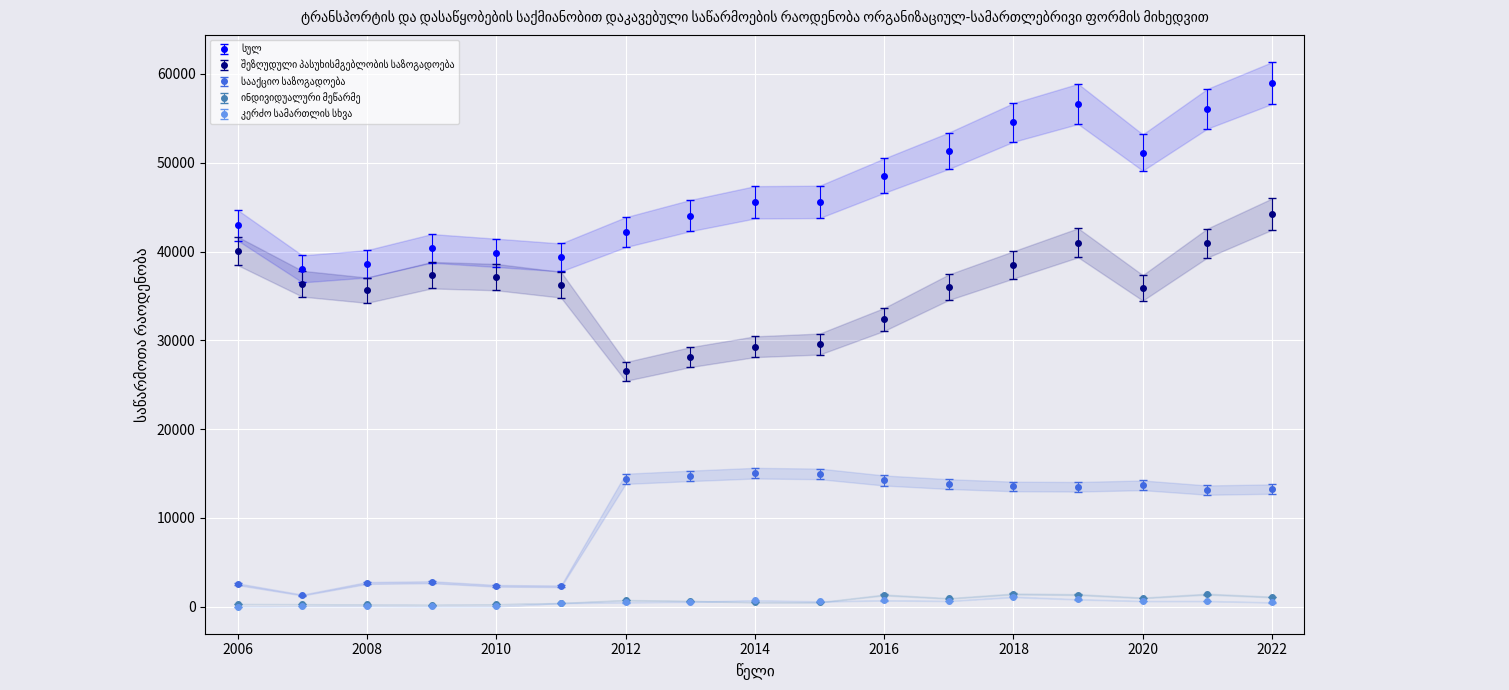

Reading left to right, extract all data points from this chart.

სულ: 2006=44673.5	2007=39565.3	2008=40155.6	2009=41964.8	2010=41444.3	2011=40903.5	2012=43864.1	2013=45807.8	2014=47363.7	2015=47413.6	2016=50481.6	2017=53404.8	2018=56717.9	2019=58891.7	2020=53193.9	2021=58325.3	2022=61339.2
შეზღუდული პასუხისმგებლობის საზოგადოება: 2006=40059.1	2007=36369.0	2008=35635.8	2009=37333.0	2010=37113.6	2011=36256.8	2012=26482.0	2013=28098.0	2014=29271.0	2015=29570.0	2016=32346.0	2017=35973.4	2018=38491.0	2019=40983.5	2020=35907.0	2021=40951.0	2022=44207.0
სააქციო საზოგადოება: 2006=2513.7	2007=1292.9	2008=2652.6	2009=2738.3	2010=2333.6	2011=2279.6	2012=14388.0	2013=14720.0	2014=15026.0	2015=14942.0	2016=14200.0	2017=13793.8	2018=13525.5	2019=13492.3	2020=13655.0	2021=13117.0	2022=13233.0
ინდივიდუალური მეწარმე: 2006=279.6	2007=268.7	2008=230.0	2009=188.6	2010=257.1	2011=394.0	2012=718.0	2013=623.0	2014=478.0	2015=476.0	2016=1303.0	2017=912.4	2018=1414.1	2019=1342.9	2020=974.0	2021=1394.0	2022=1071.0
კერძო სამართლის სხვა: 2006=2.0	2007=46.0	2008=47.4	2009=12.9	2010=13.2	2011=385.3	2012=471.0	2013=535.0	2014=687.0	2015=573.0	2016=691.0	2017=623.8	2018=1086.0	2019=808.0	2020=612.0	2021=614.0	2022=462.0